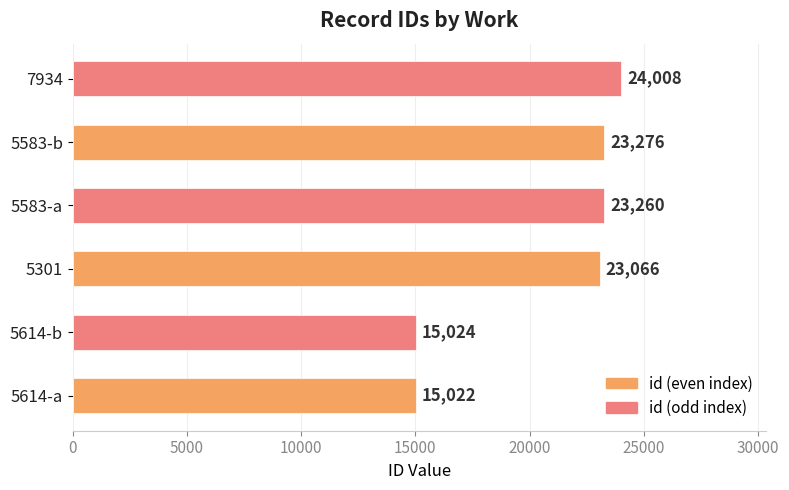

Rank the categories by value from lowest to highest.

5614-a, 5614-b, 5301, 5583-a, 5583-b, 7934